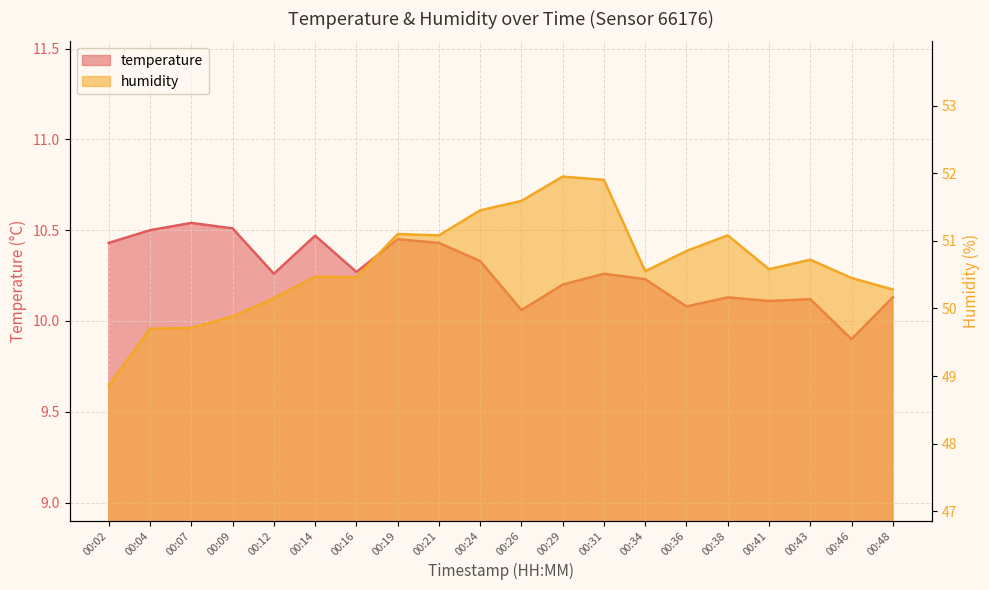

At how many categories does at least one series exceed 37?

20